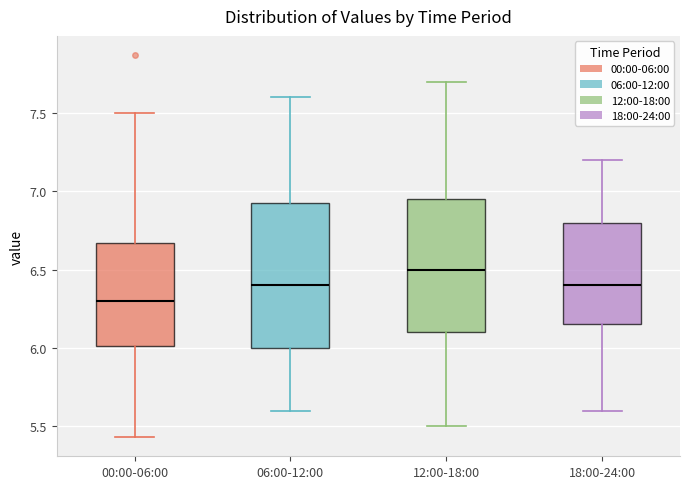

Which box has the lowest median line?

00:00-06:00